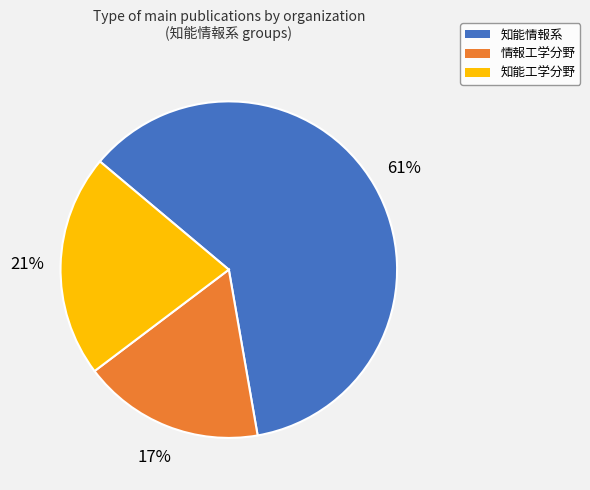

Does any single category account for the majority?

Yes